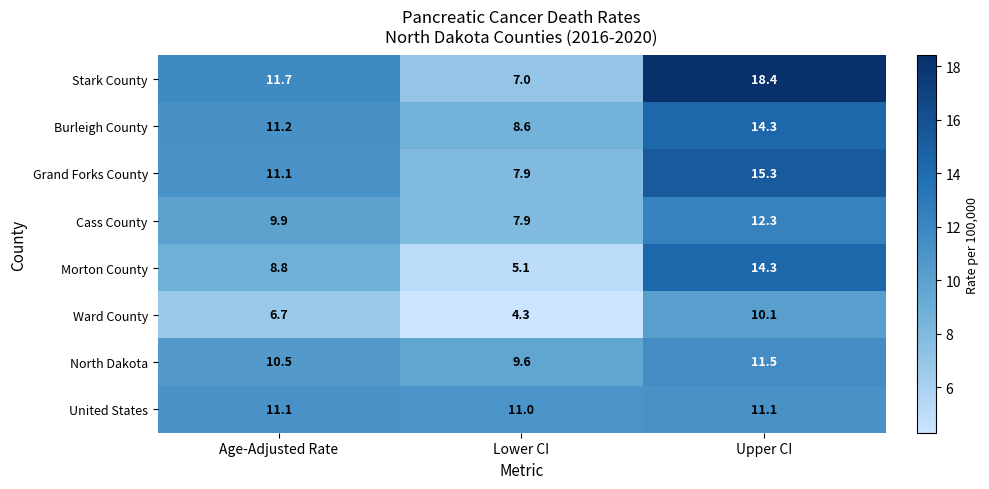

Where is United States nearest to the value 11?

Lower CI